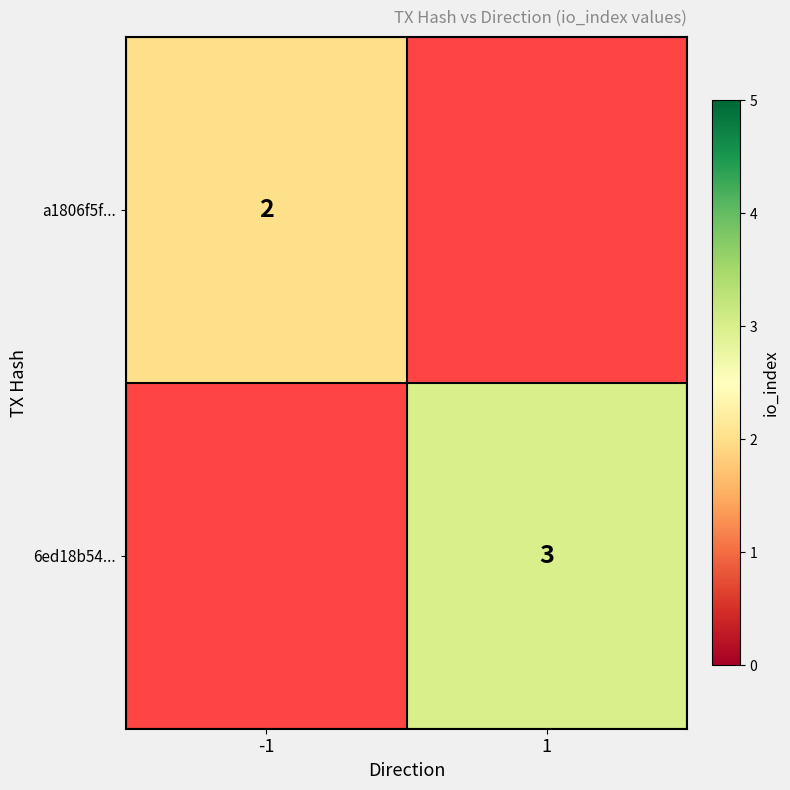

True or false: 6ed18b54... has a value of 2 at 1.

False